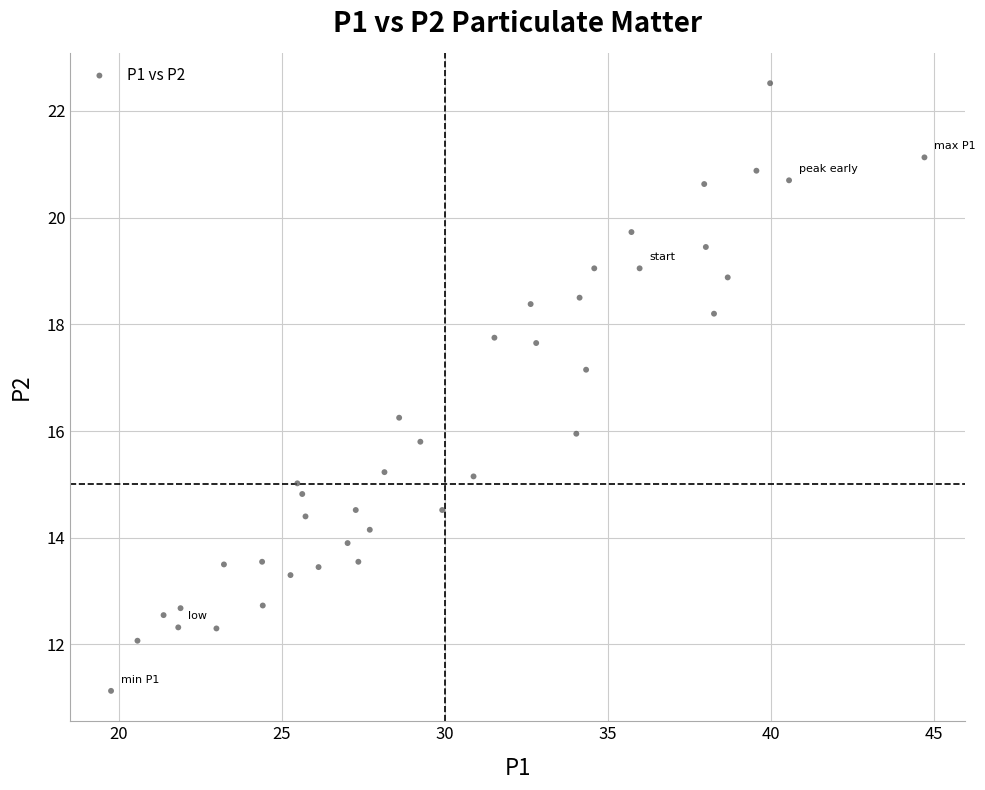

What is the range of Y values (max minus min)?

11.4